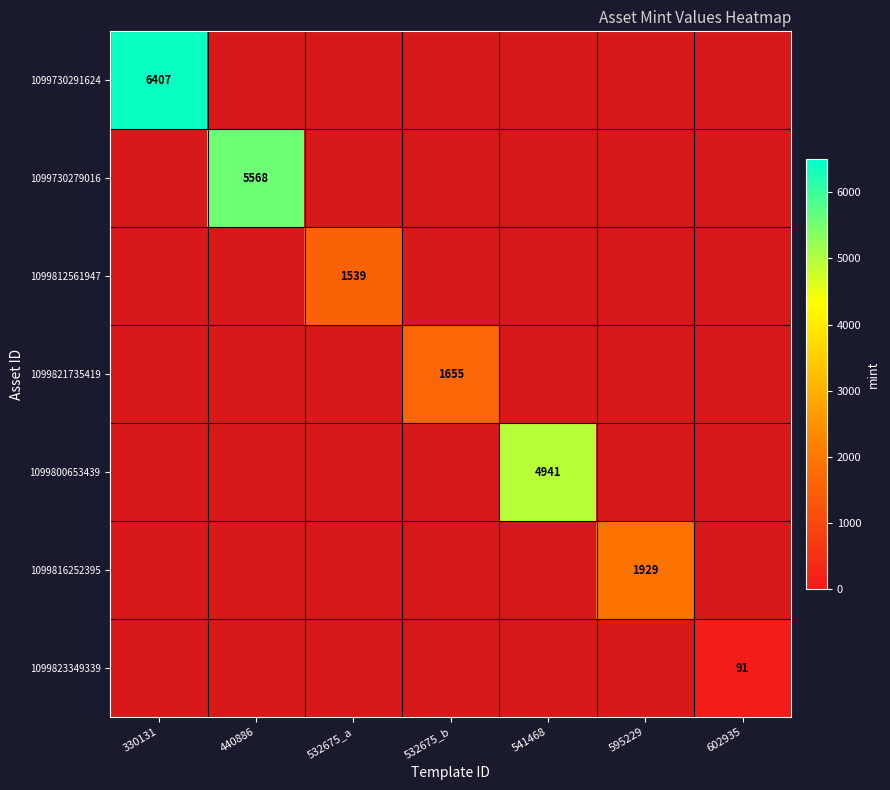

Read the 1099821735419 value at 532675_b, to the nearest 10.

1660